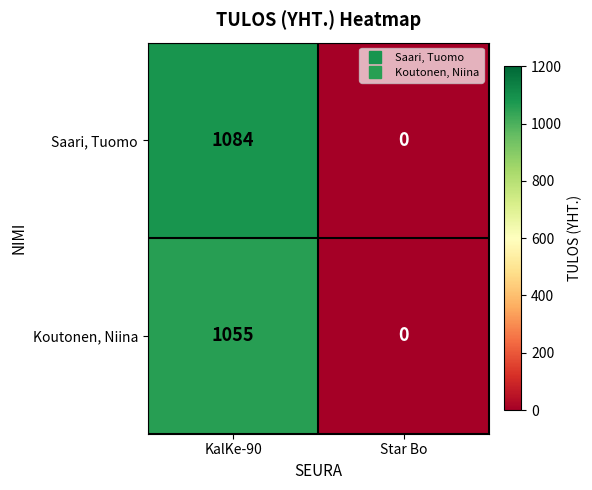

Reading left to right, transcribe all the data shown in this chart.

Saari, Tuomo: KalKe-90=1084	Star Bo=0
Koutonen, Niina: KalKe-90=1055	Star Bo=0